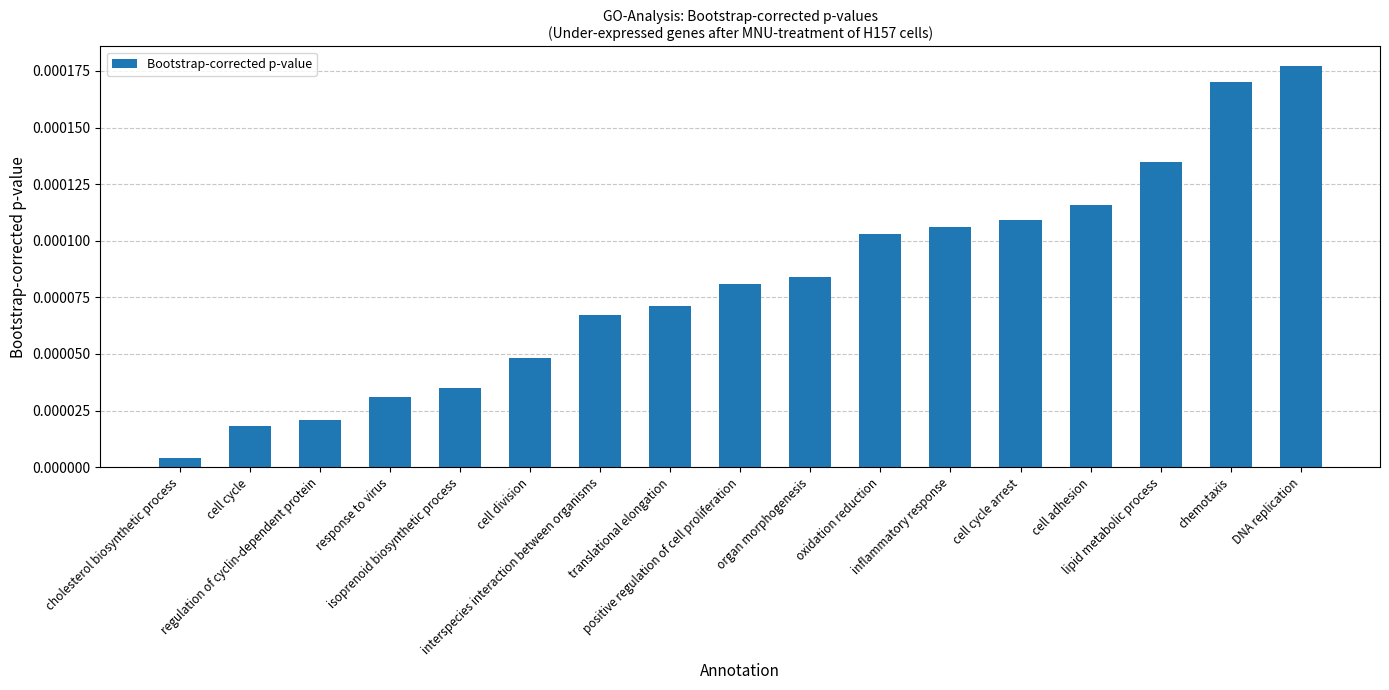

At which category does the chart reach its minimum across all series?

cholesterol biosynthetic process